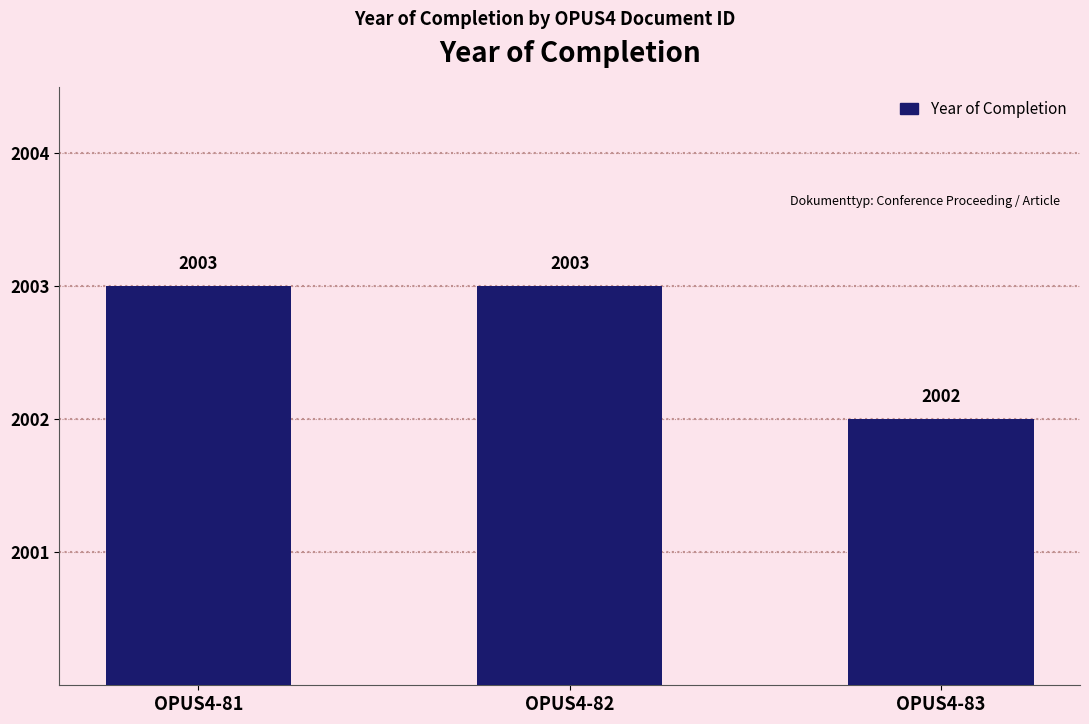

What is the change in value from OPUS4-81 to OPUS4-83?

-1